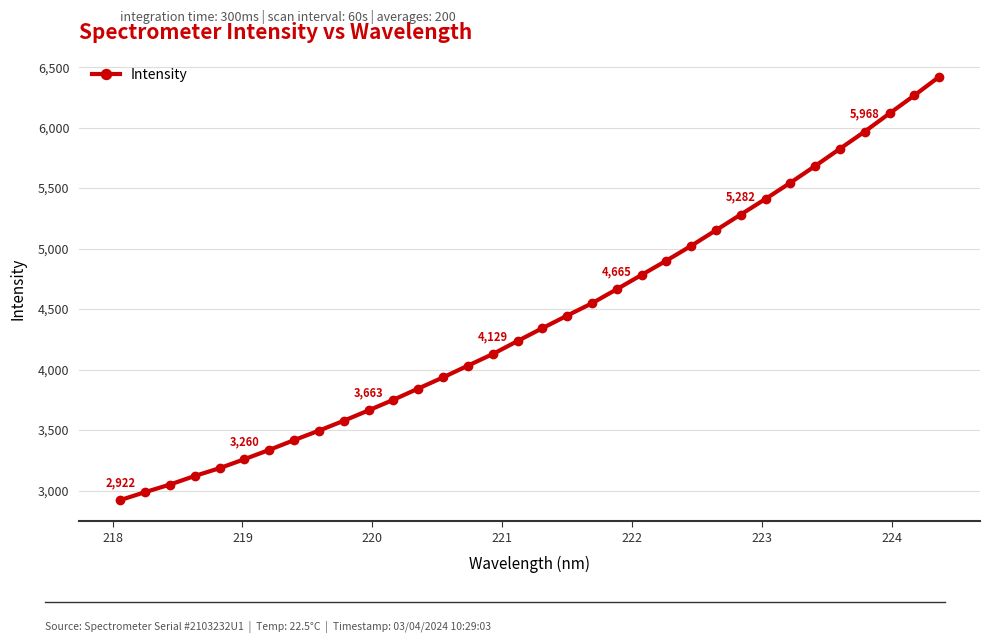

What is the average value?

4421.3